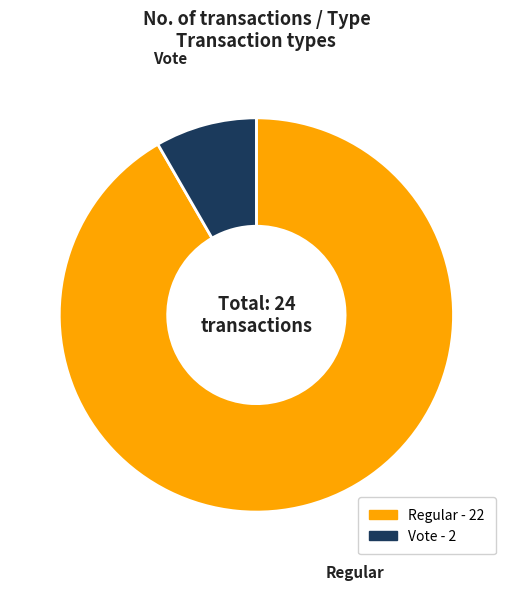

Does Regular represent more than half of the total?

Yes